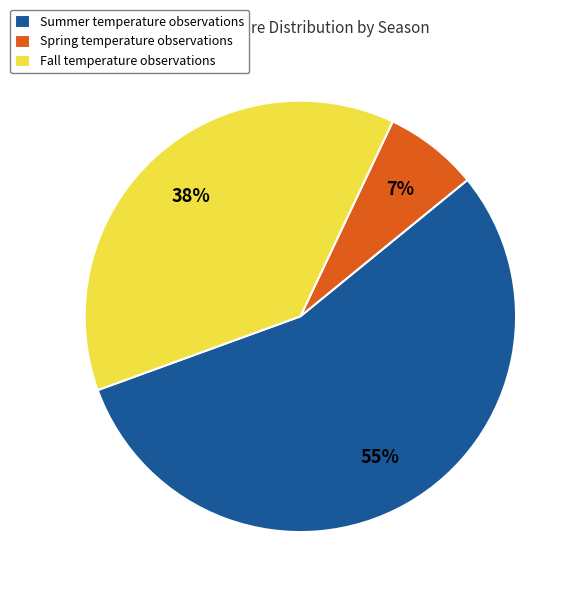

How many slices are in this pie chart?

3